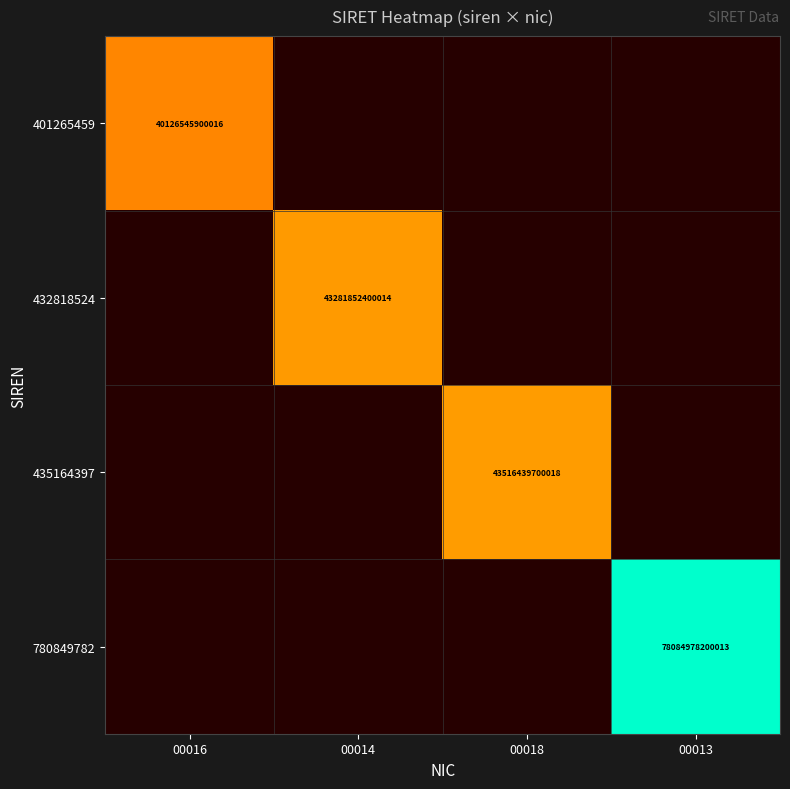

Is it true that 401265459 equals 55396543551743 at 00016?

False